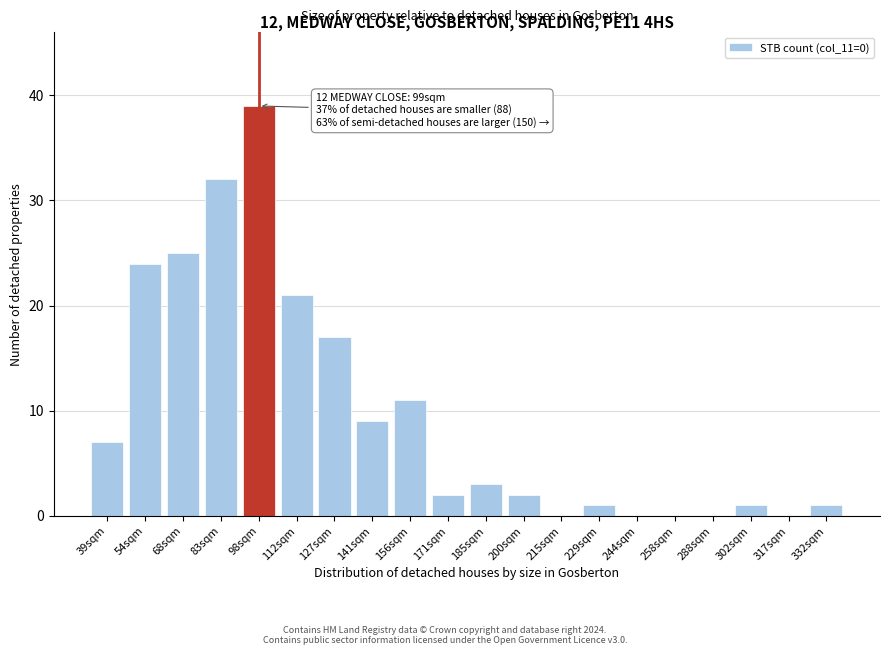

Reading left to right, what are all the values shown in this chart?

39sqm=7	54sqm=24	68sqm=25	83sqm=32	98sqm=39	112sqm=21	127sqm=17	141sqm=9	156sqm=11	171sqm=2	185sqm=3	200sqm=2	215sqm=0	229sqm=1	244sqm=0	258sqm=0	288sqm=0	302sqm=1	317sqm=0	332sqm=1